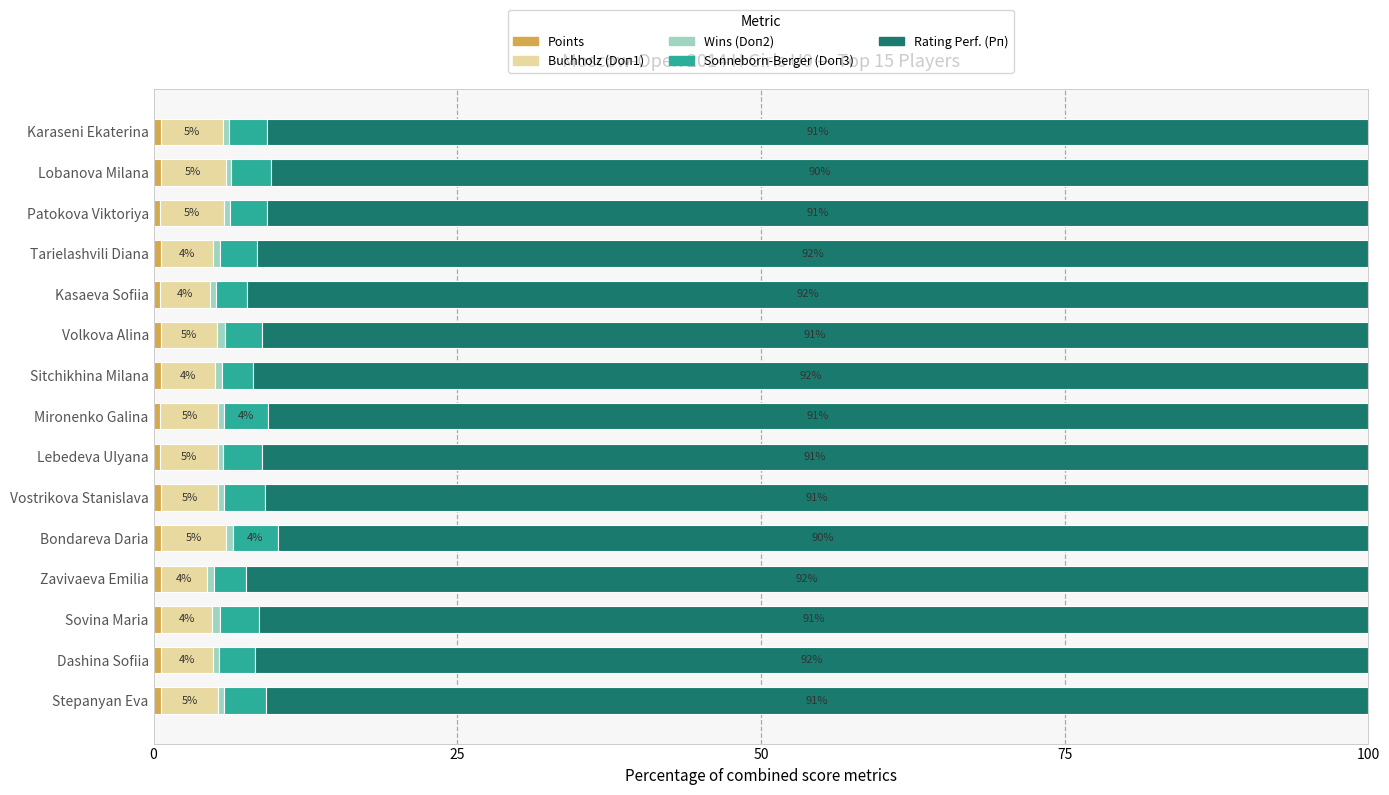

Rank the series by their maximum value, from highest to lowest.

Rating Perf. (Рп), Buchholz (Doп1), Sonneborn-Berger (Doп3), Points, Wins (Doп2)